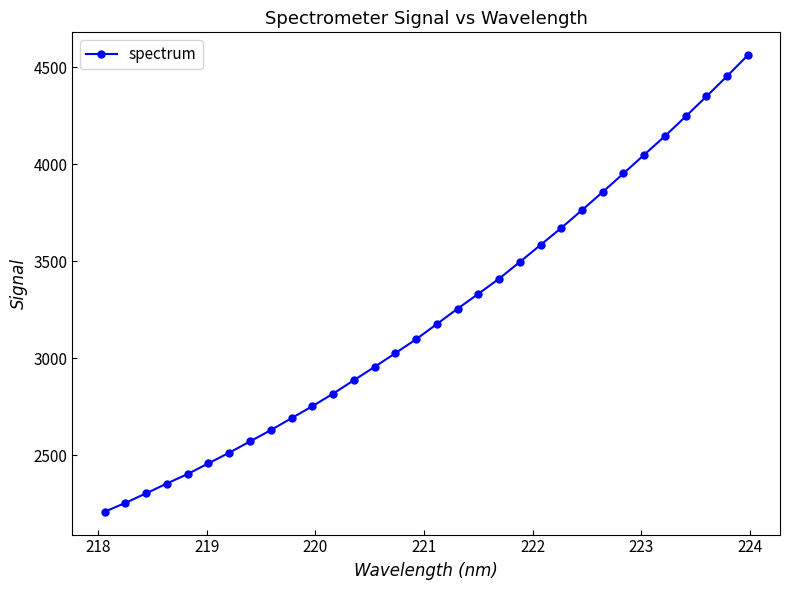

What is the value of the 10th point from the left?

2690.0